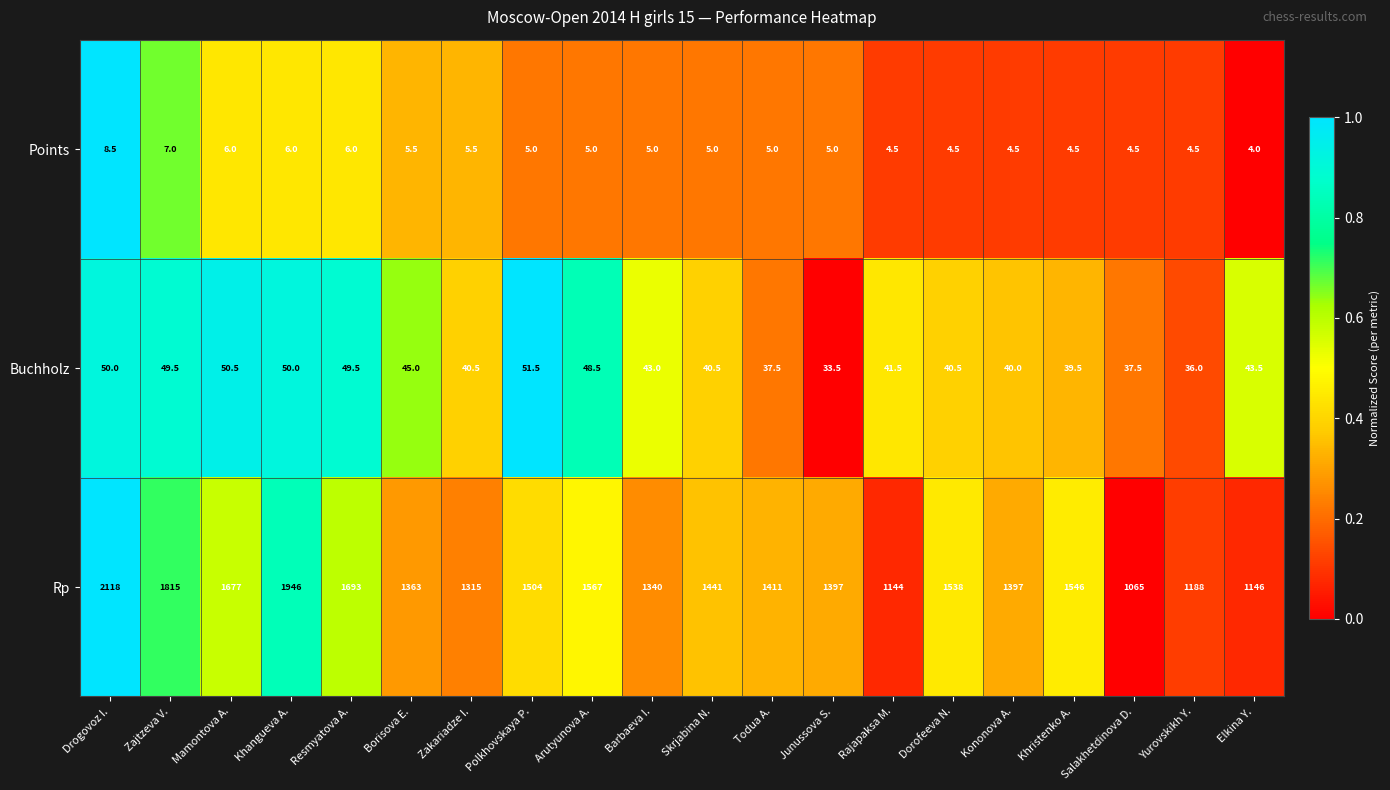

What is the approximate value of Points at Drogovoz I.?

8.5